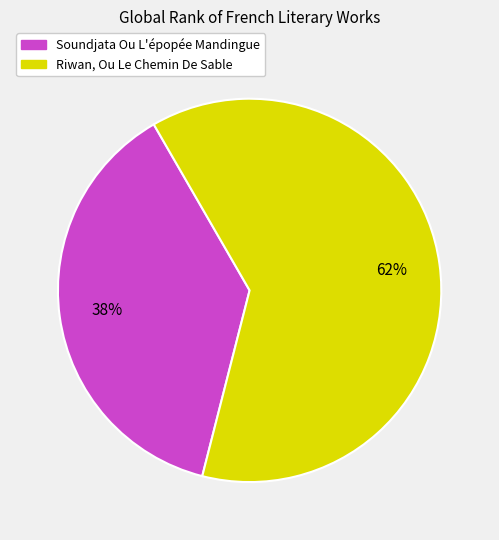

Which slice is the smallest?

Soundjata Ou L'épopée Mandingue